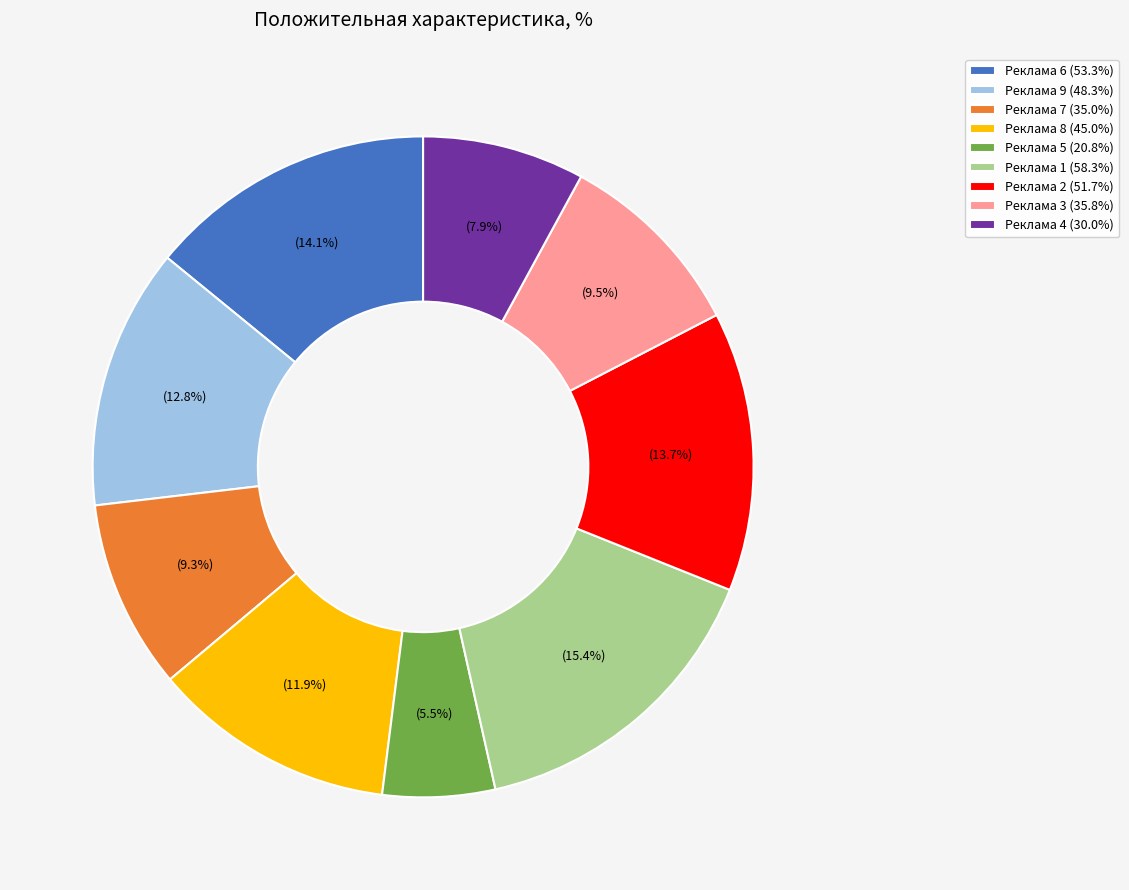

To the nearest percent, what is the difference between the largest and smallest slice percentages?

10%